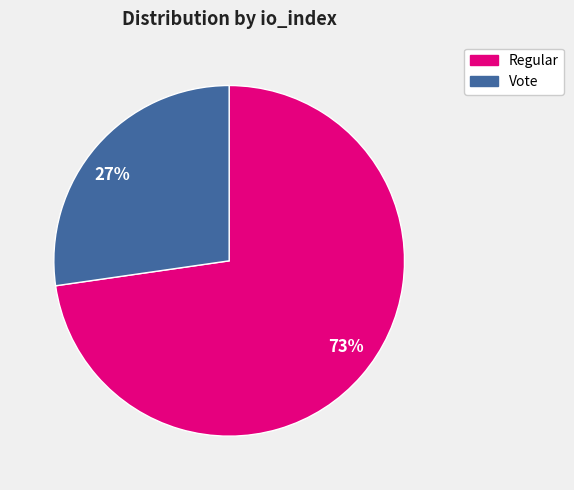

Rank the categories by value from lowest to highest.

27%, 73%